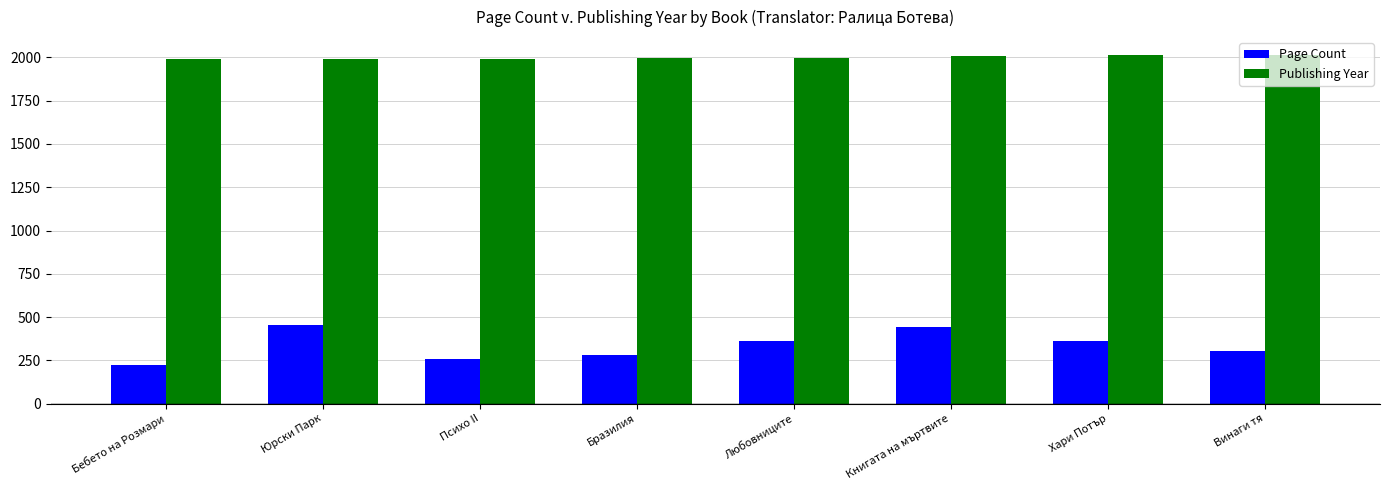

How many distinct data groups are displayed?

2